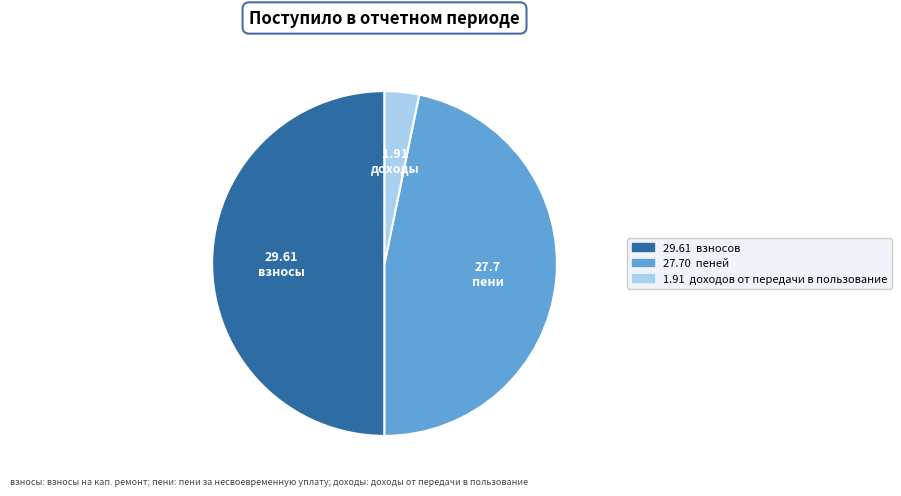

Is пени the majority of the pie?

No